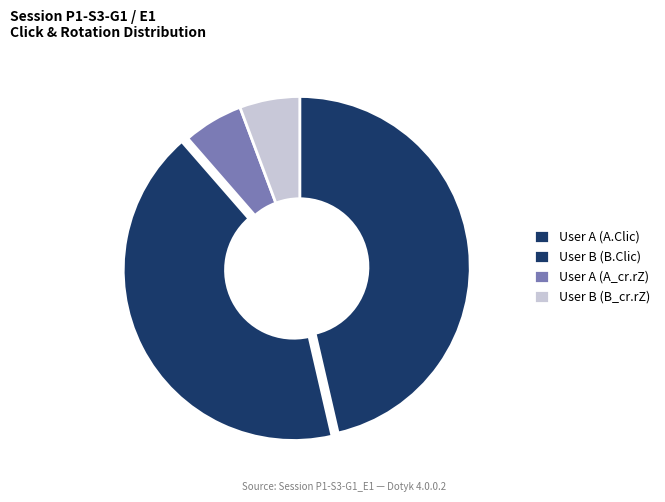

Between User B (B_cr.rZ) and User A (A_cr.rZ), which is larger?

User B (B_cr.rZ)